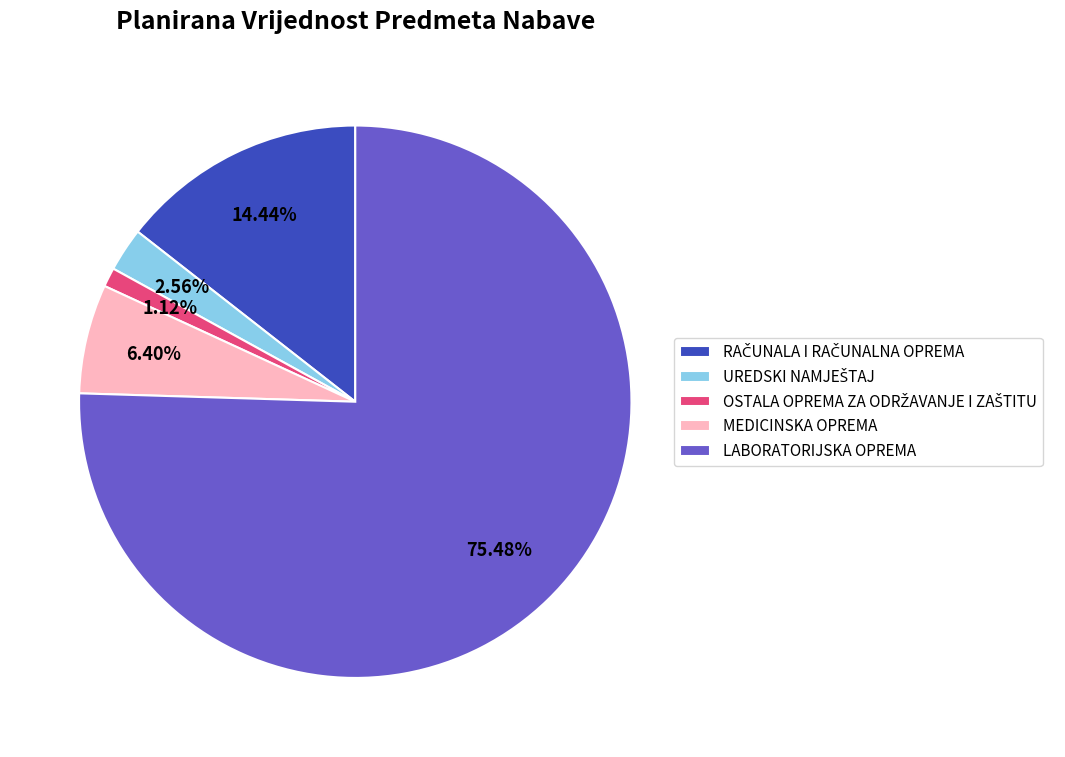

How many slices are in this pie chart?

5